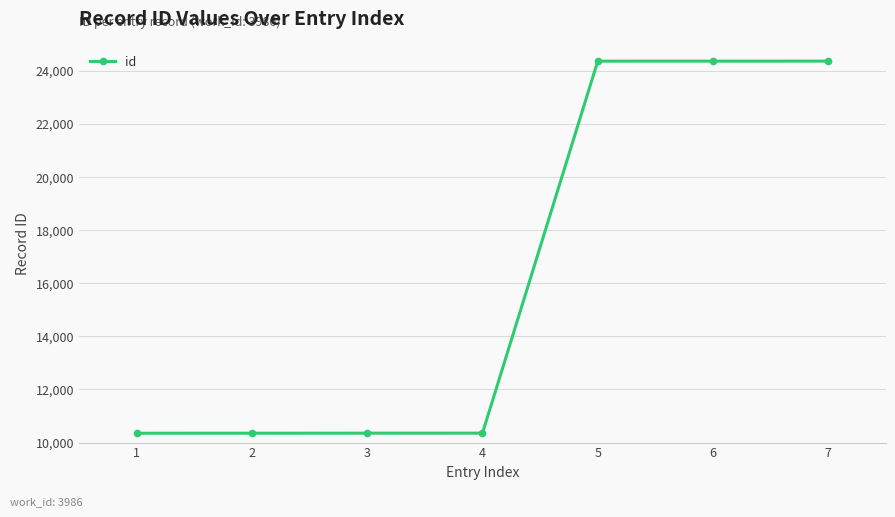

True or false: there are more than 2 points higher than both neighbors.

False